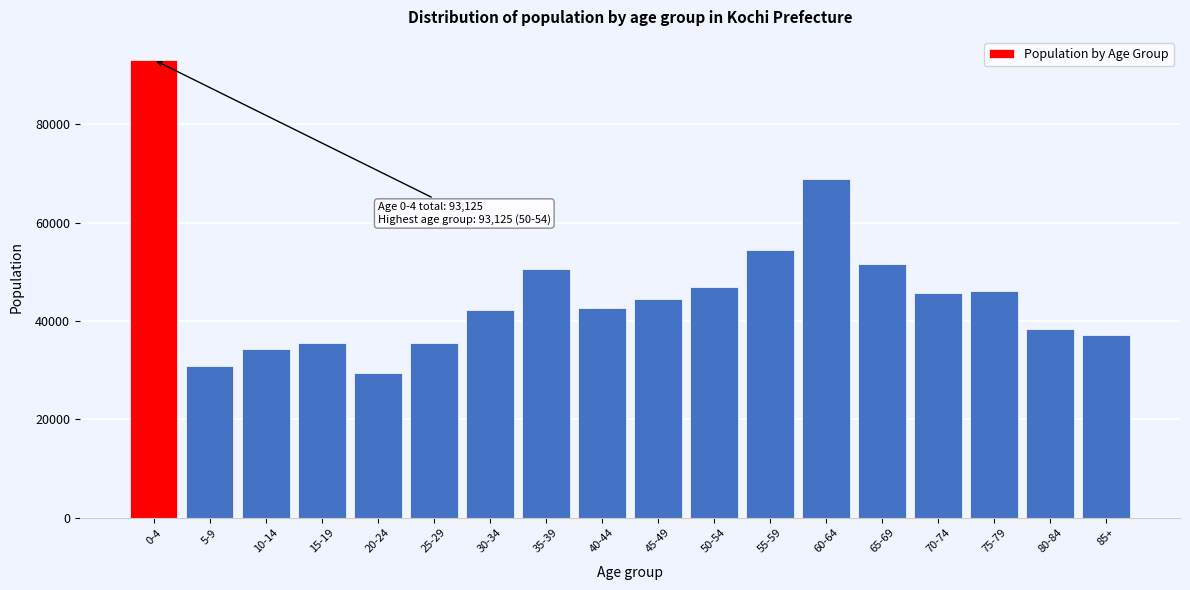

The value at 45-49 is 73363. True or false?

False